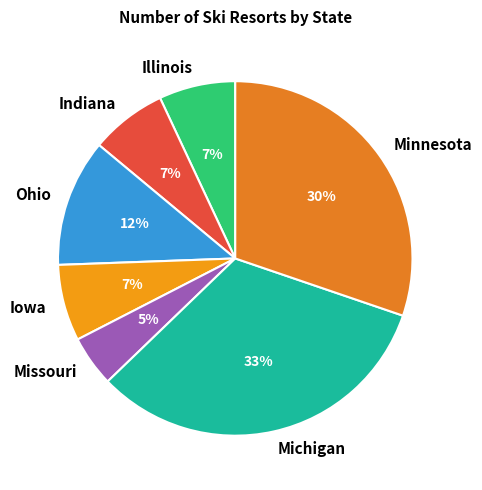

To the nearest percent, what percentage of the pie is Ohio?

12%